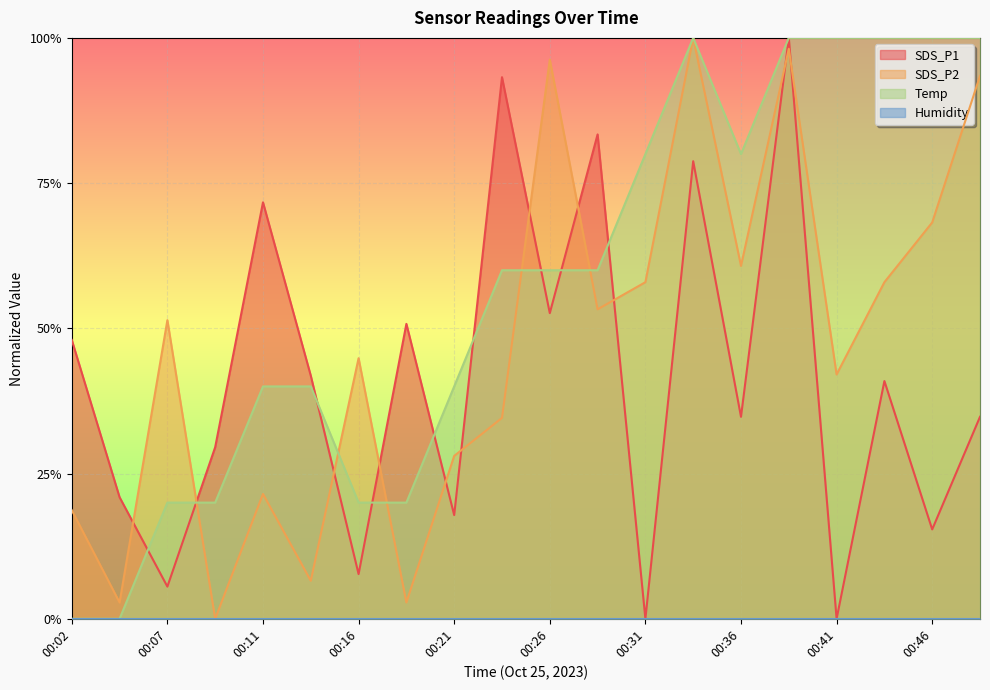

What is the difference between the SDS_P2 values at 00:07 and 00:33?

0.5